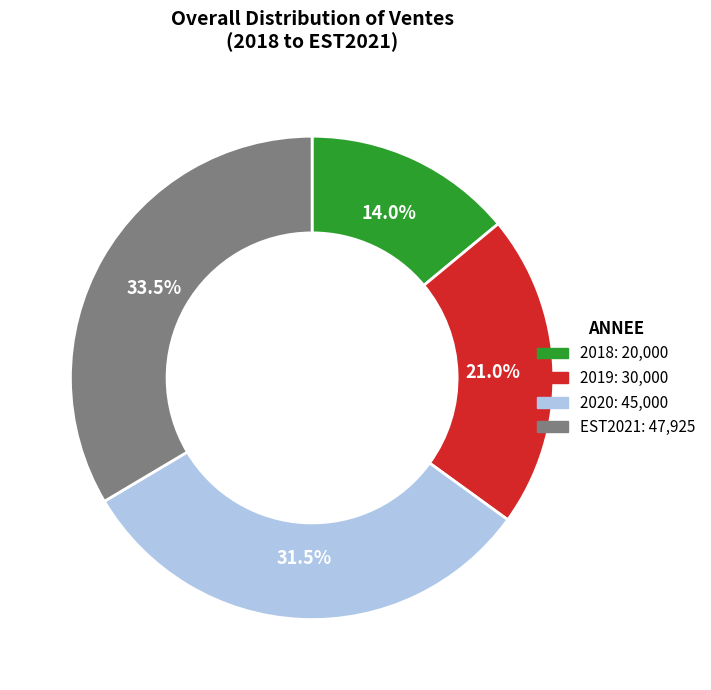

Rank the categories by value from highest to lowest.

EST2021, 2020, 2019, 2018